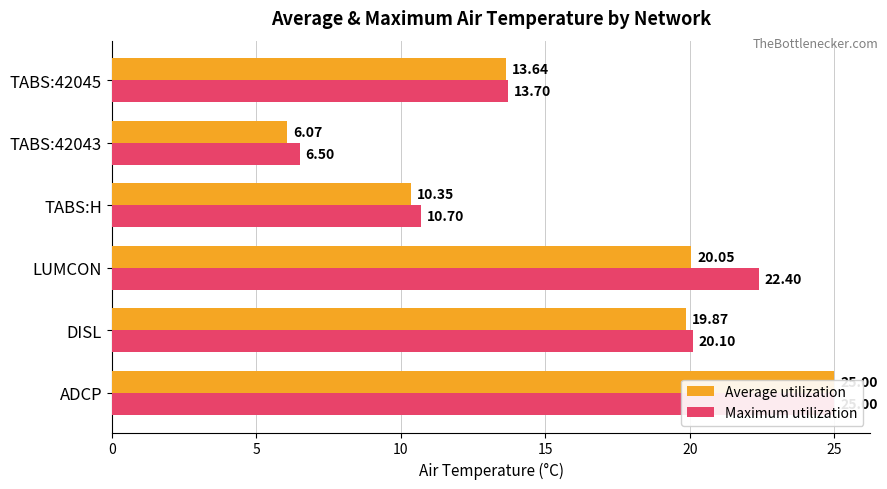

How many data points in Average utilization are above 19?

3